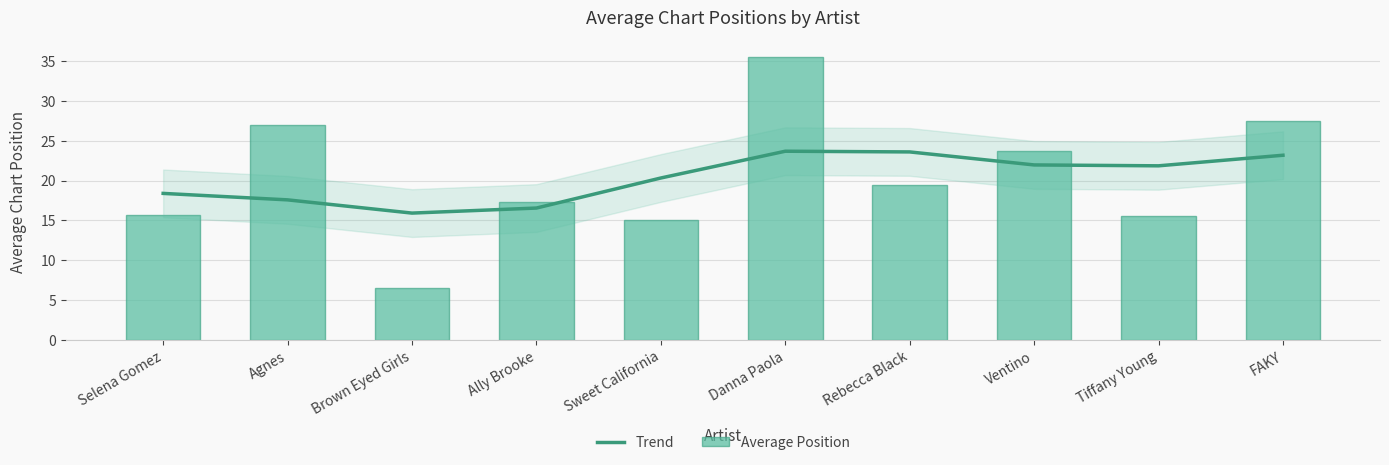

Where is Trend nearest to the value 19?

Selena Gomez